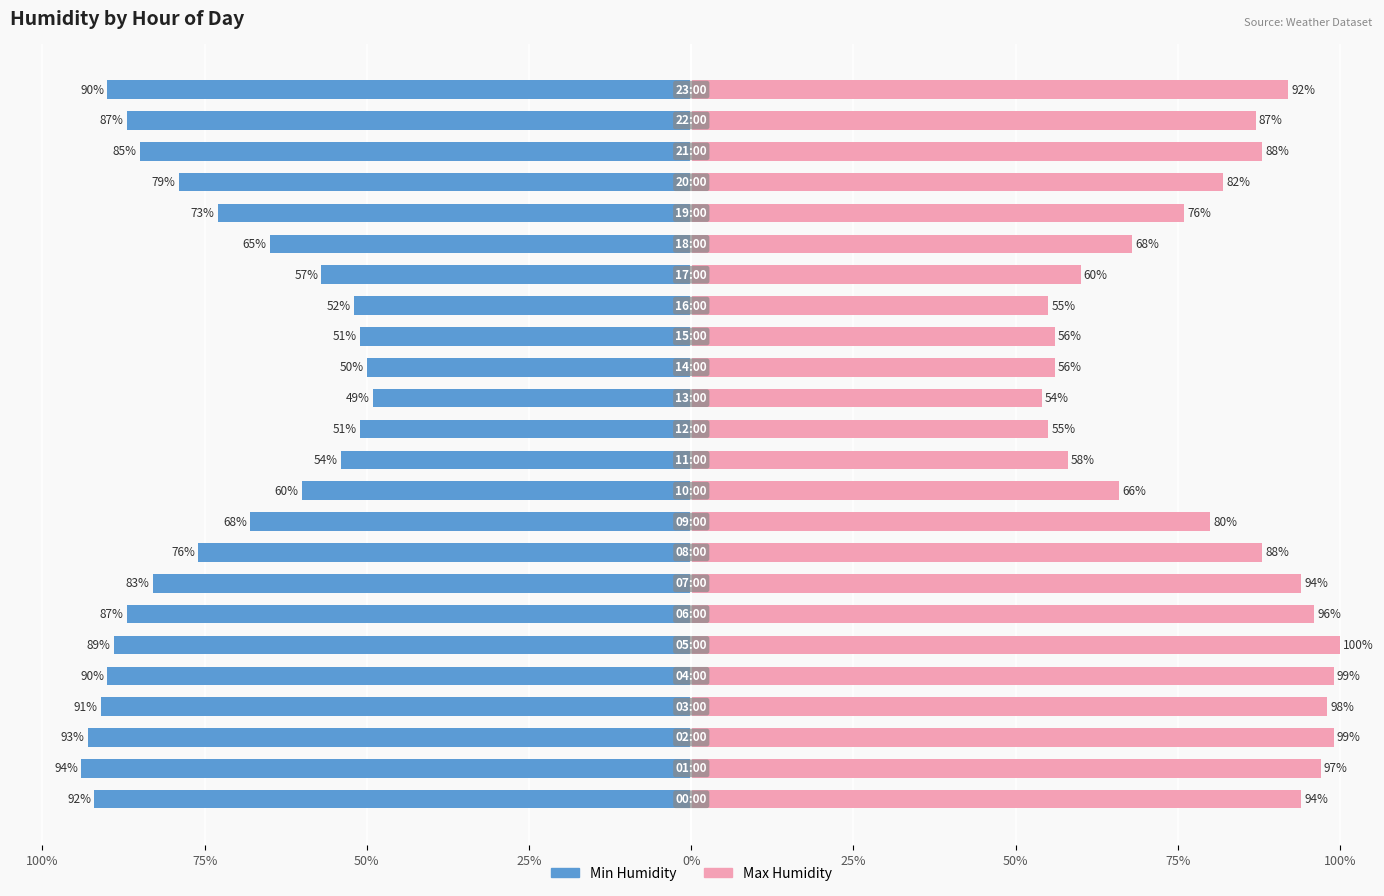

Count the number of data series in this chart.

2